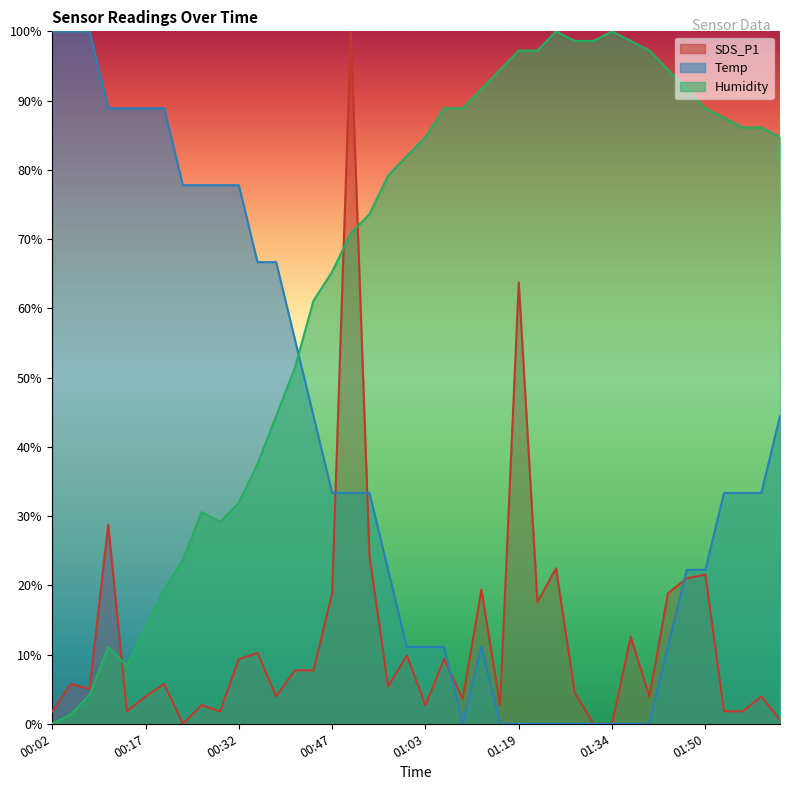

What value does the Humidity series have at 00:32?

31.9